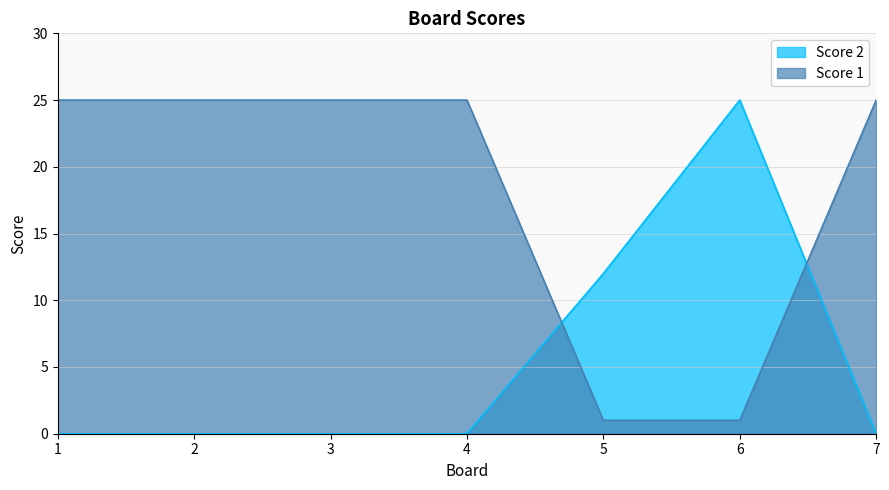

How many lines are shown in the chart?

2